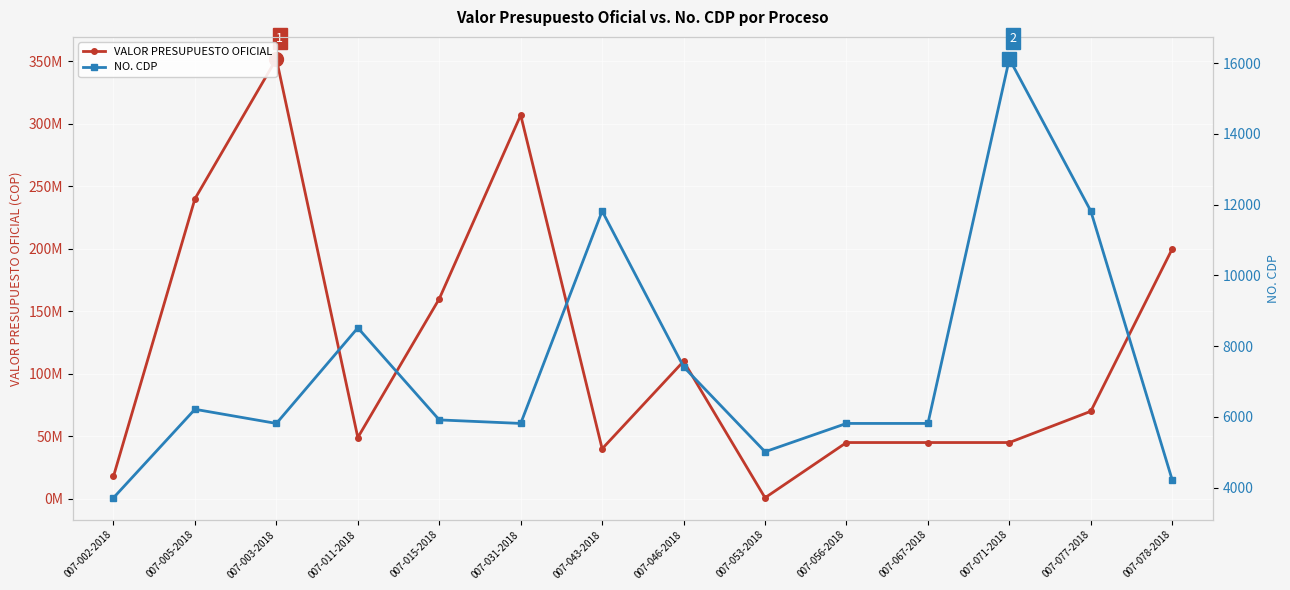

Where is VALOR PRESUPUESTO OFICIAL nearest to the value 176400000?

007-015-2018